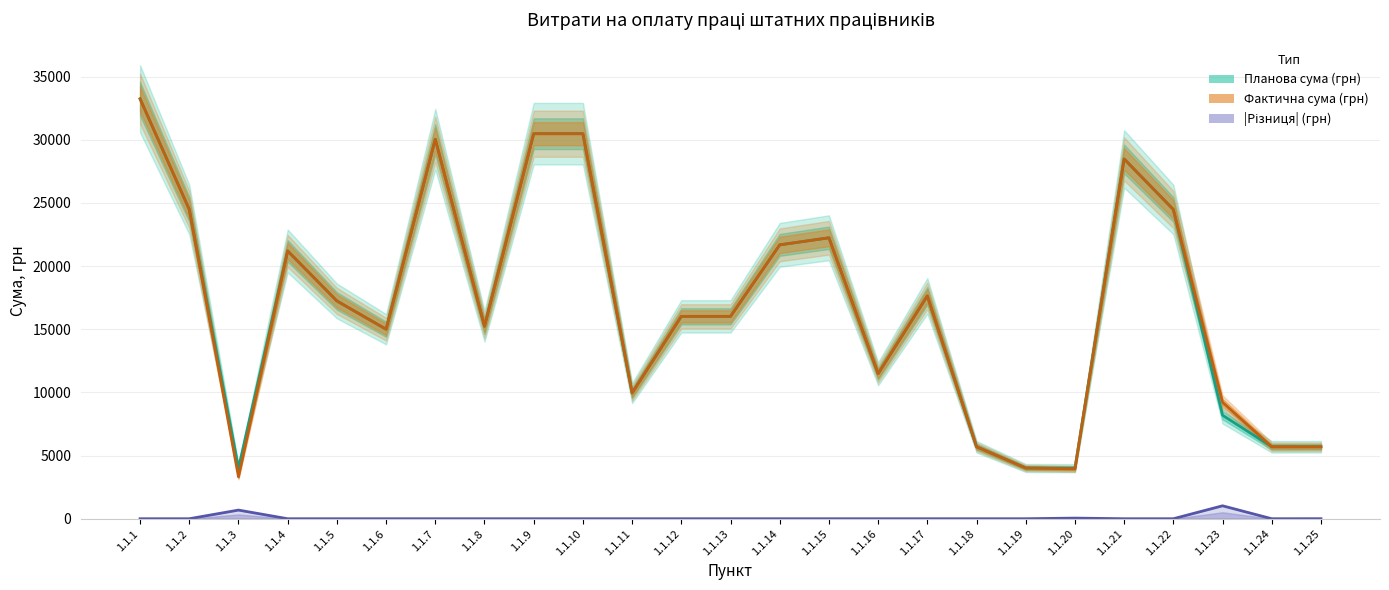

The Фактична сума (грн) series shows 15000.0 at 1.1.6. True or false?

True